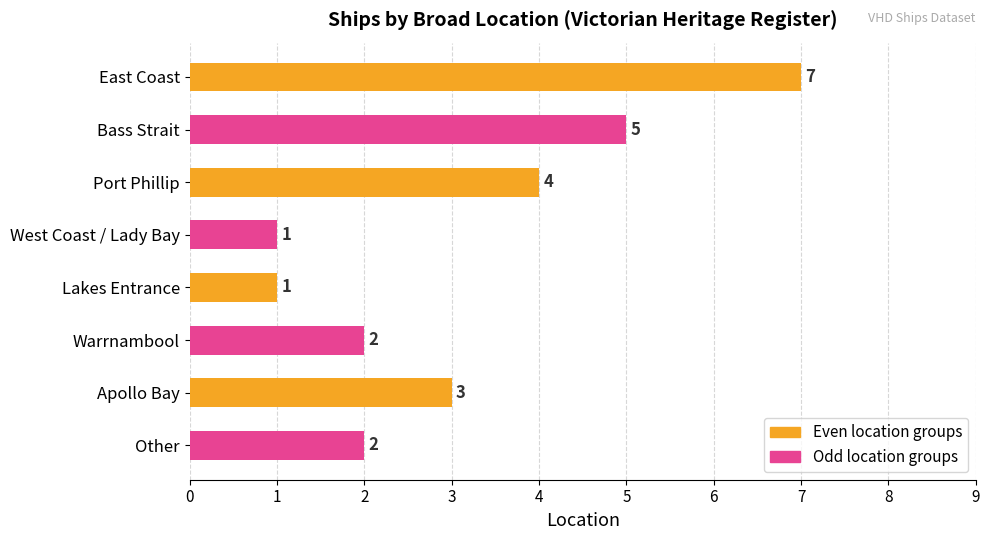

Count the values in the range 2 to 5.

5